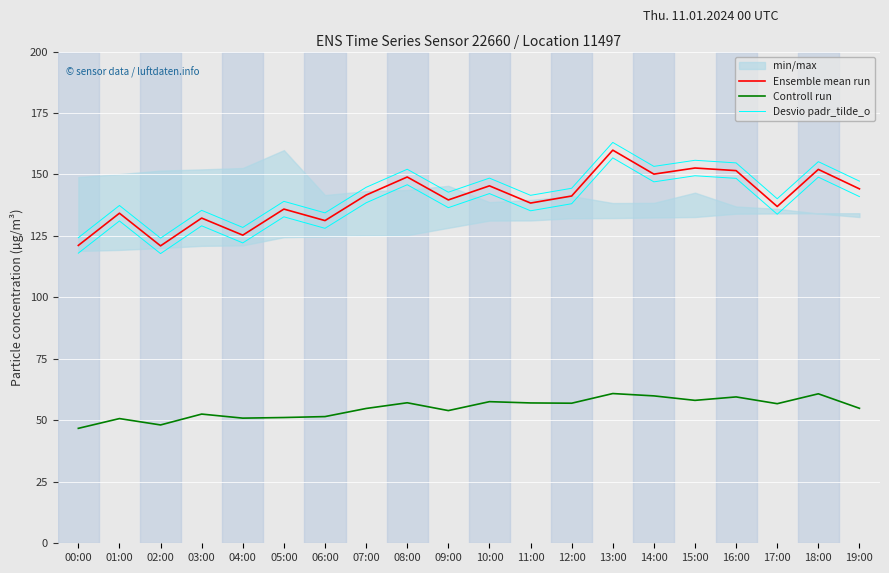

List the series in order of their peak value, highest first.

Desvio padr_tilde_o, Ensemble mean run, Controll run